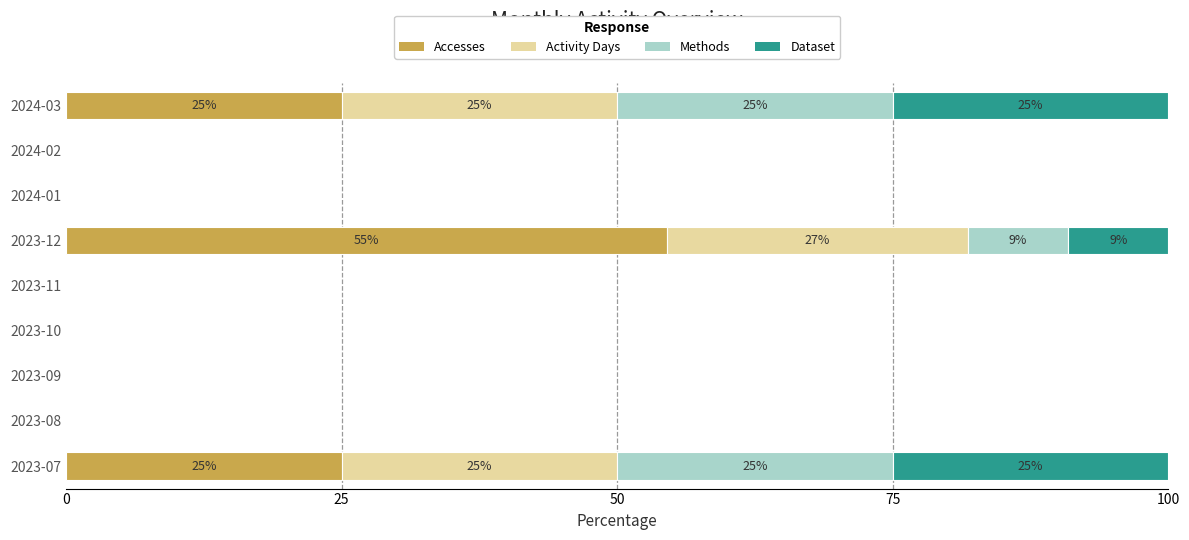

Which category has the highest value in the Accesses series?

2023-12